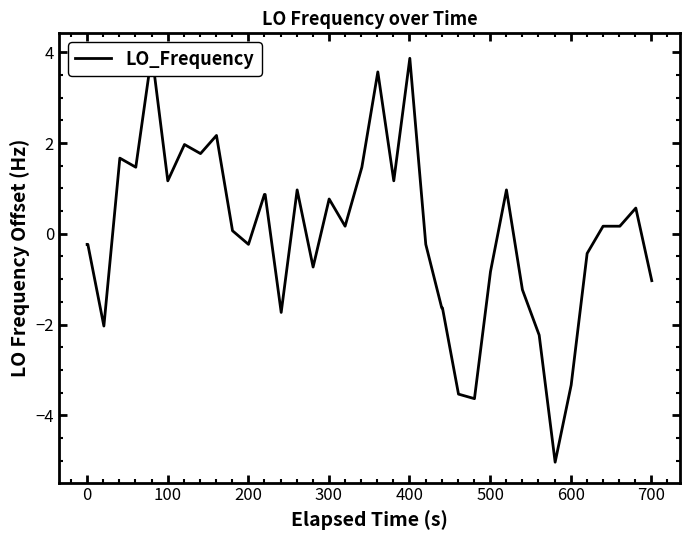

At which category does the chart reach its peak across all series?

400